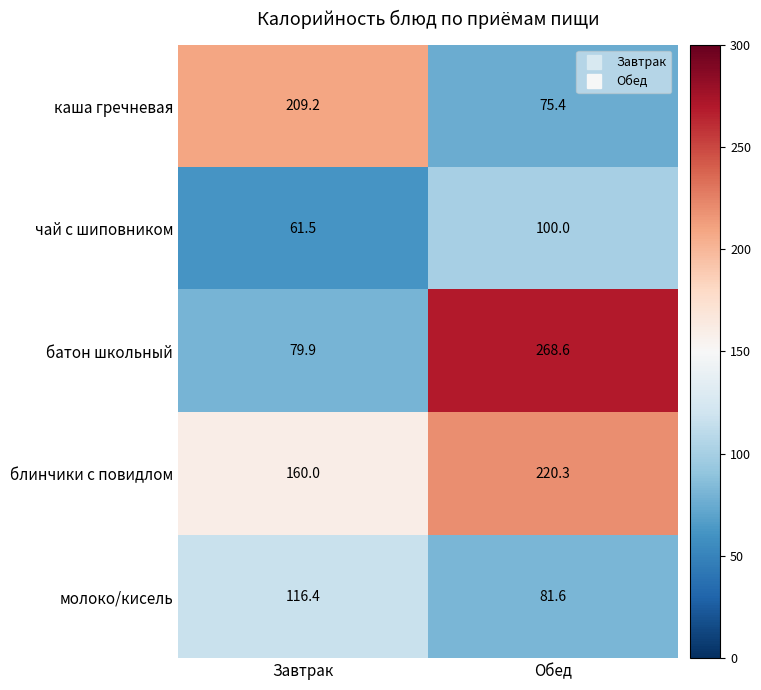

Is the value of каша гречневая at Завтрак greater than the value of батон школьный at Обед?

No